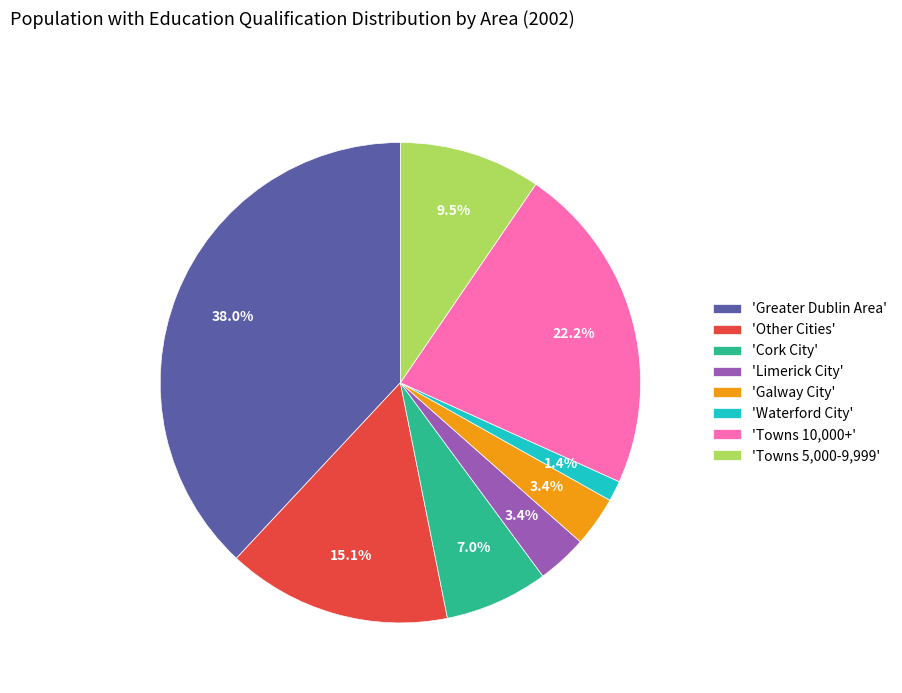

What is the largest slice in the pie chart?

'Greater Dublin Area'